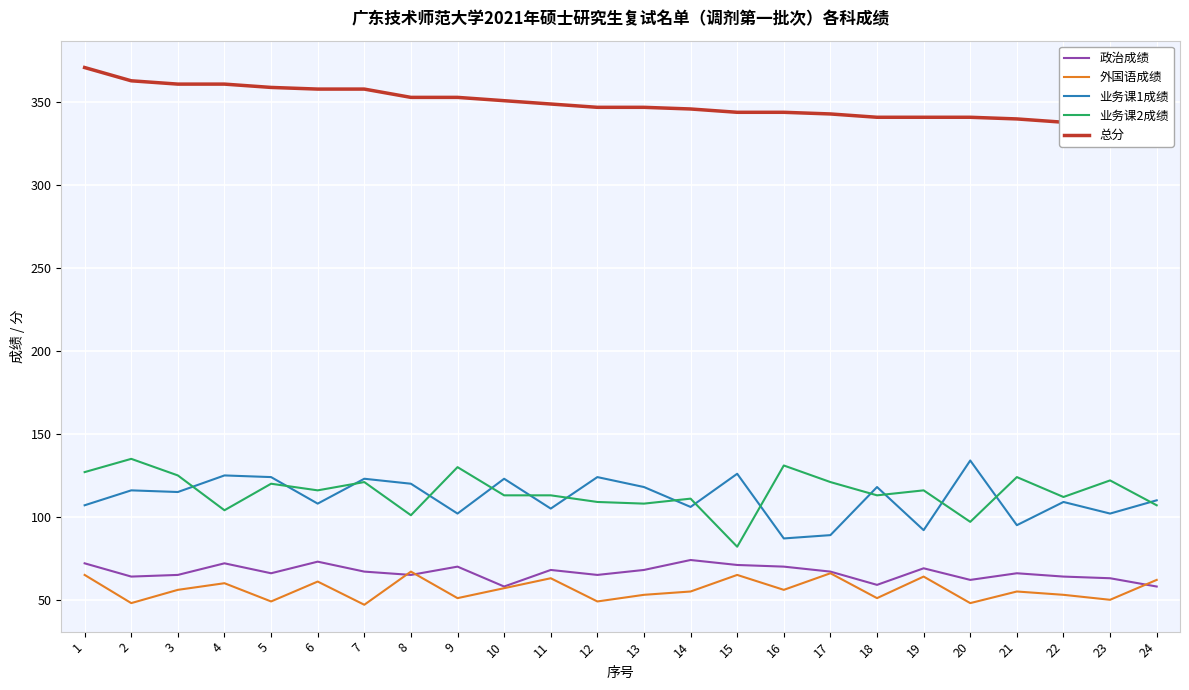

Which category has the lowest value across all series?

7